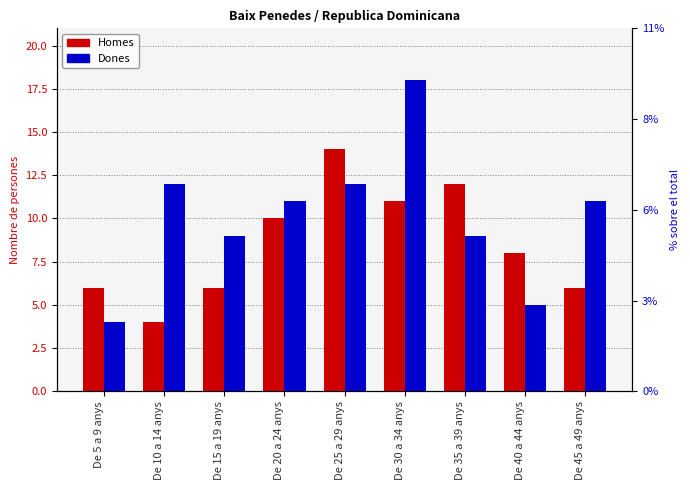

What is the label of the 8th bar from the left?

De 40 a 44 anys